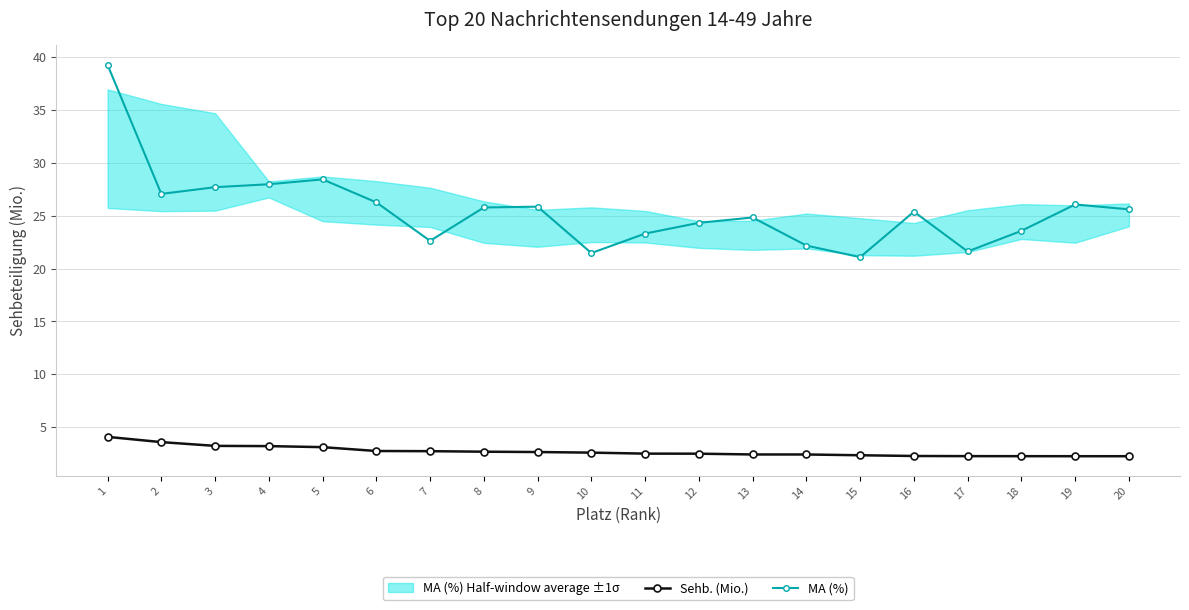

Does the chart display data point markers on the line(s)?

Yes